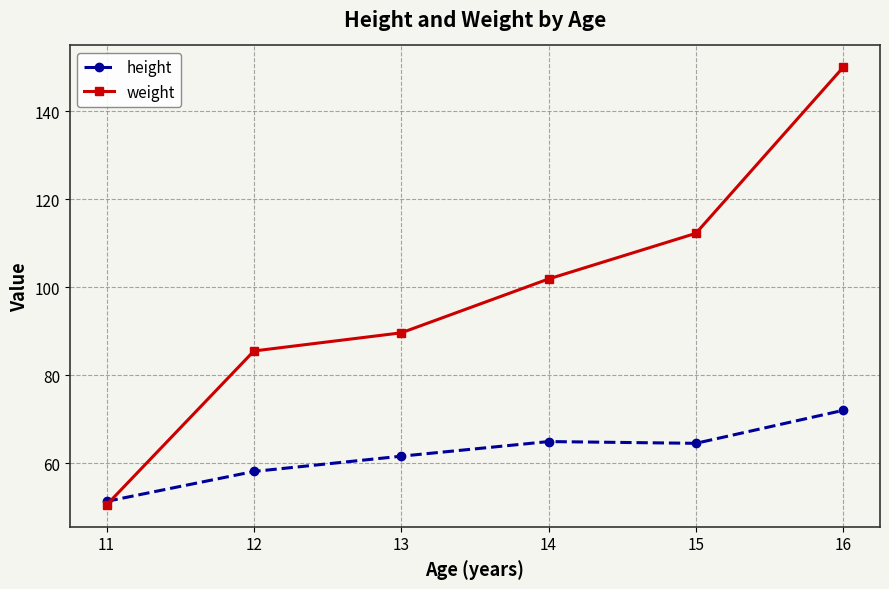

True or false: weight has more than 2 interior local peaks.

False